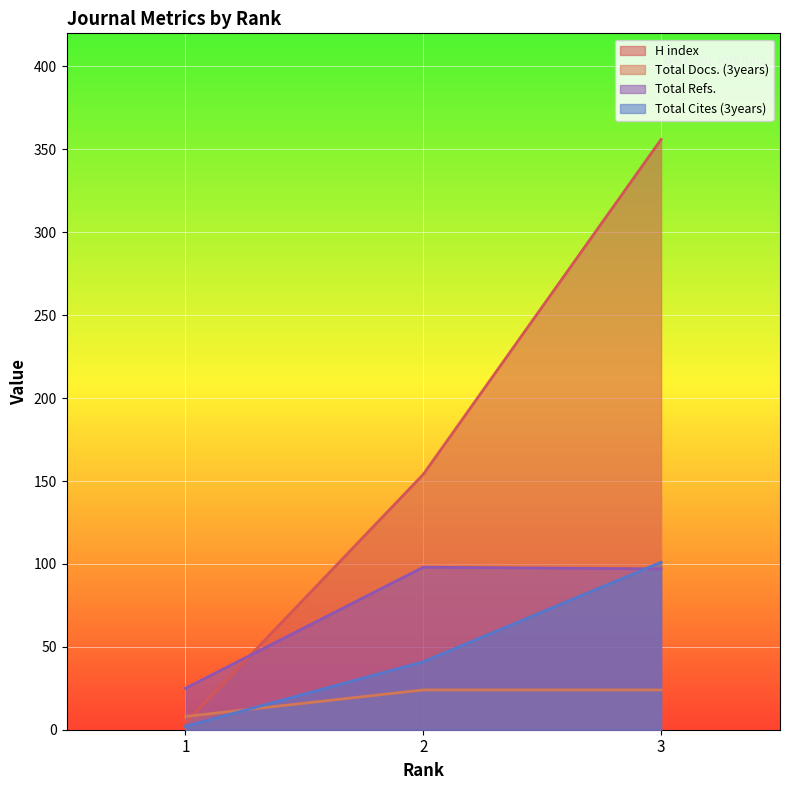

Does the chart display data point markers on the line(s)?

No